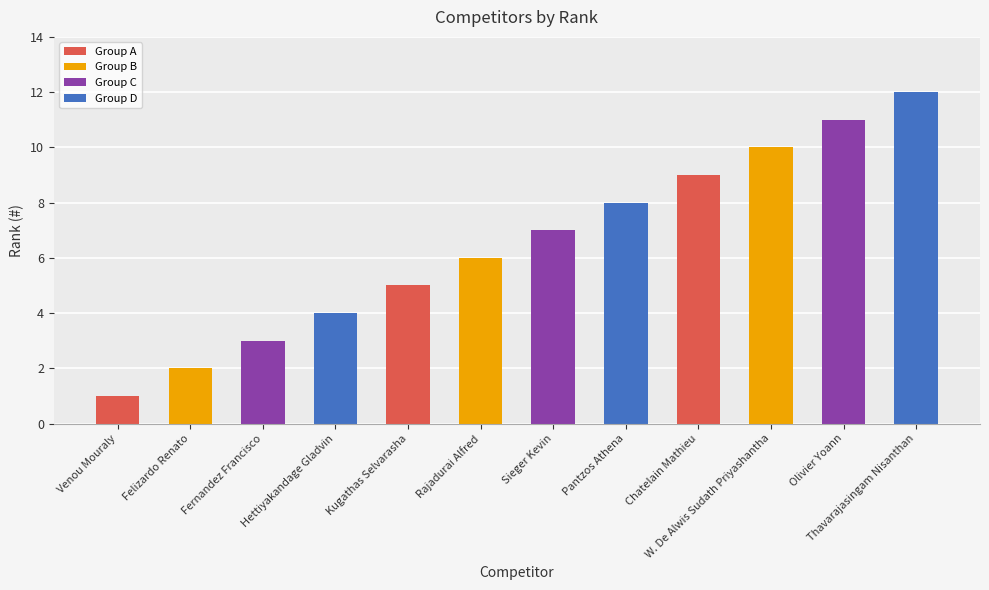

At which category does the chart reach its peak across all series?

Thavarajasingam Nisanthan